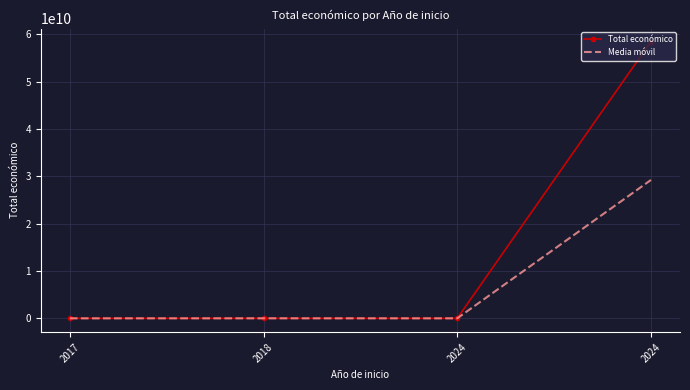

How many categories are shown in the chart?

4